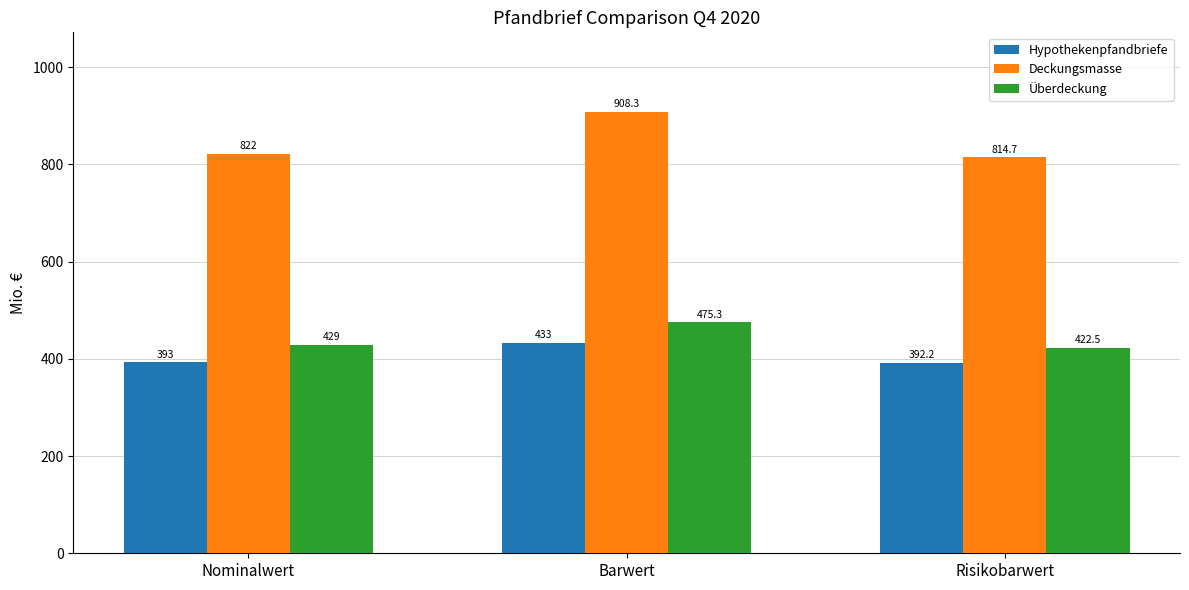

The value of Überdeckung at Nominalwert is 429.0. True or false?

True